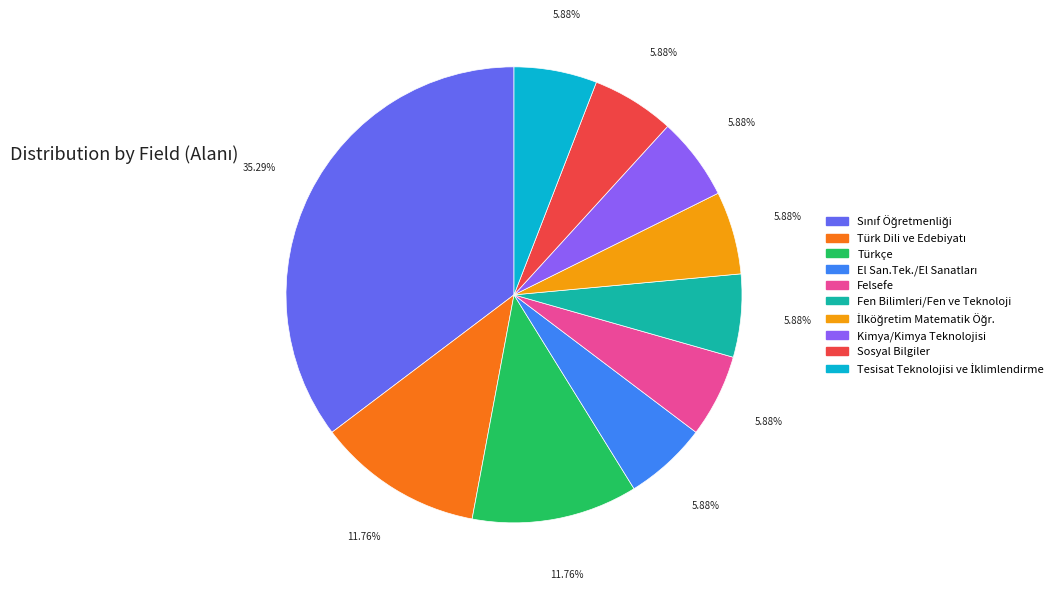

True or false: Kimya/Kimya Teknolojisi accounts for 1% of the total.

False